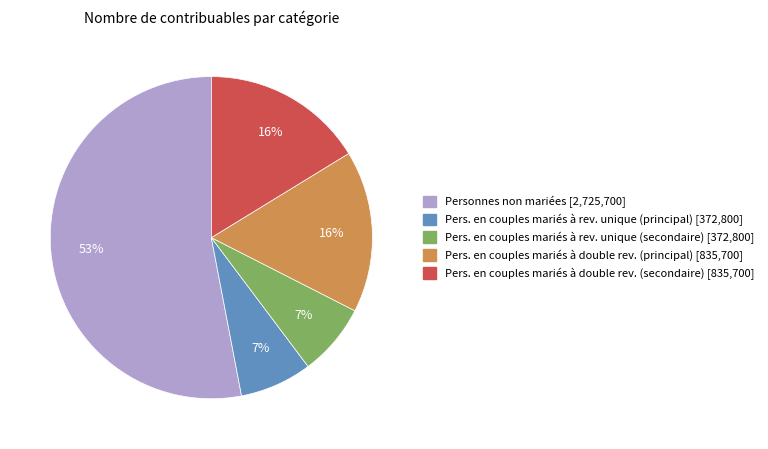

Is it true that Pers. en couples mariés à double rev. (secondaire) is 7% of the pie?

False